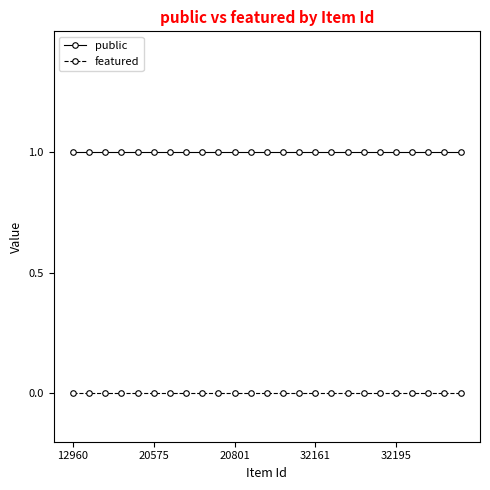

What is the sum of all public values?

25